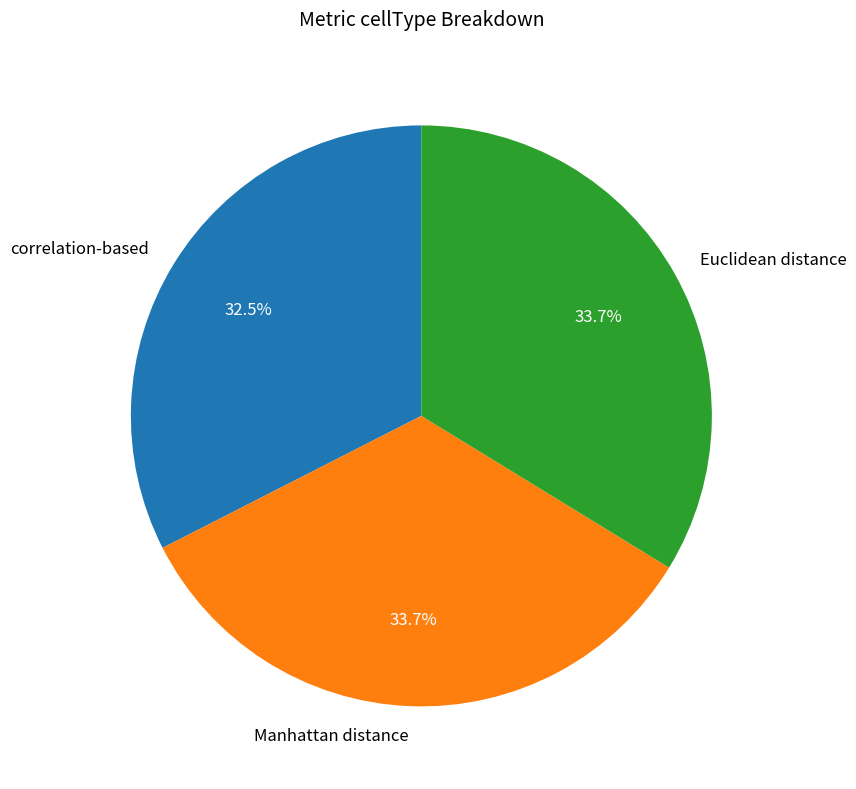

To the nearest percent, what percentage of the pie is Euclidean distance?

34%